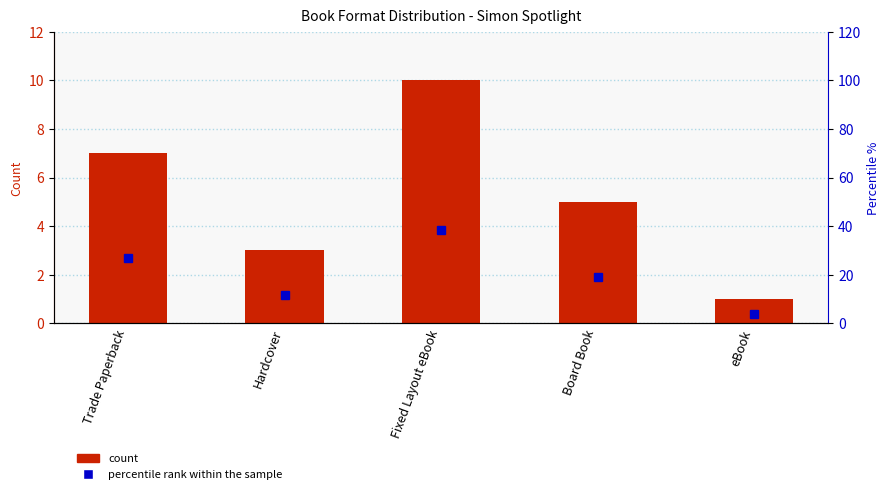

What is the greatest value displayed?

38.5